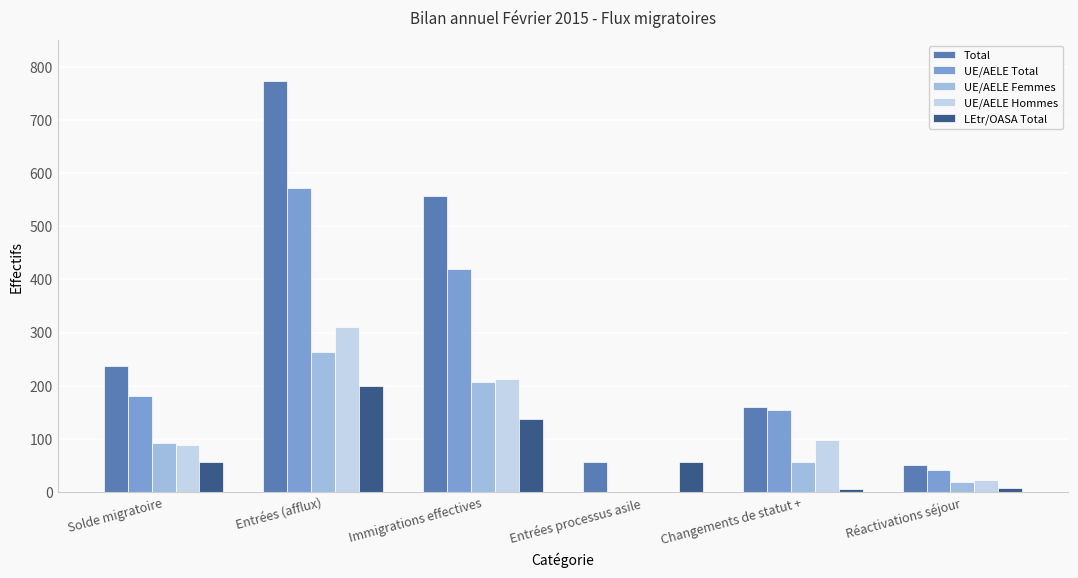

At which label does Total reach its peak?

Entrées (afflux)